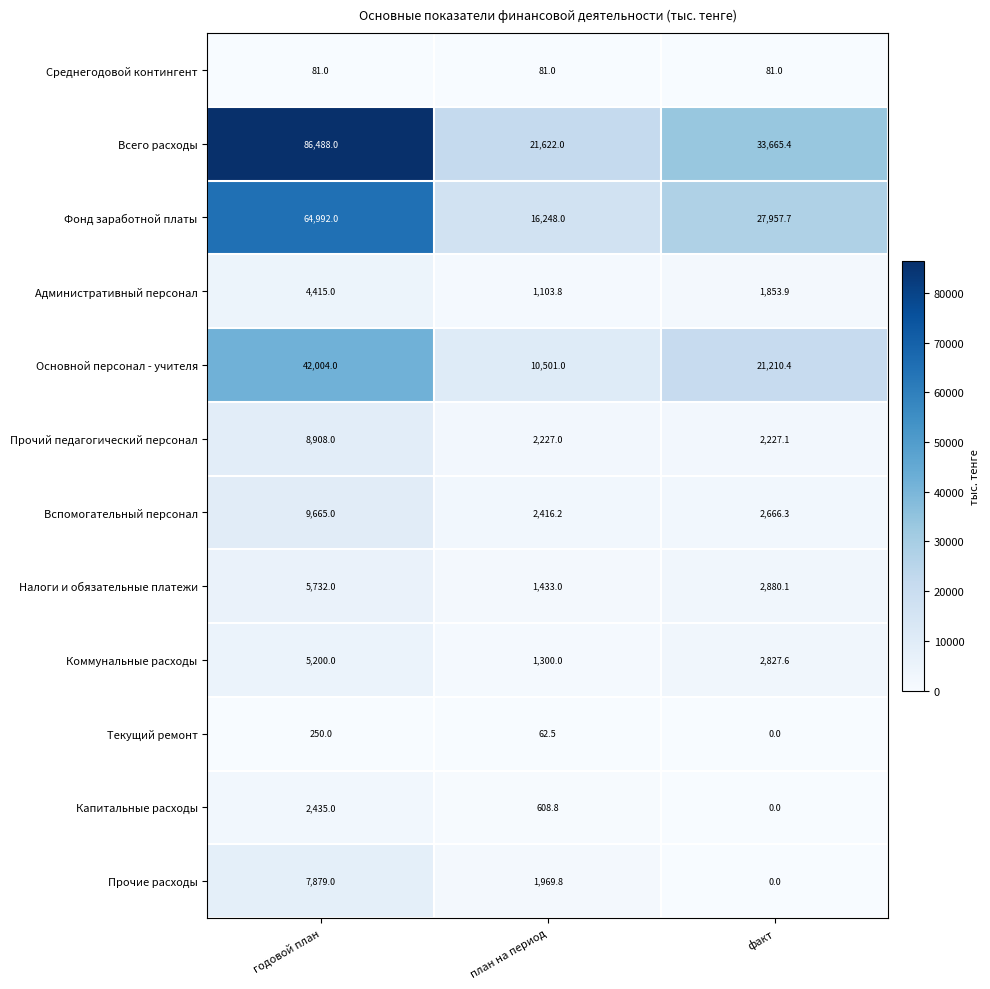

Which series has the largest total across all categories?

Всего расходы